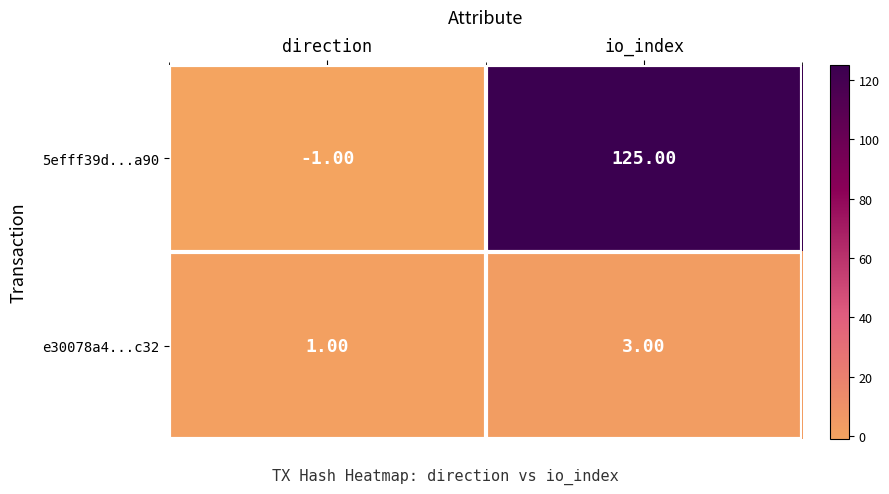

Which series has the largest total across all categories?

5efff39d...a90